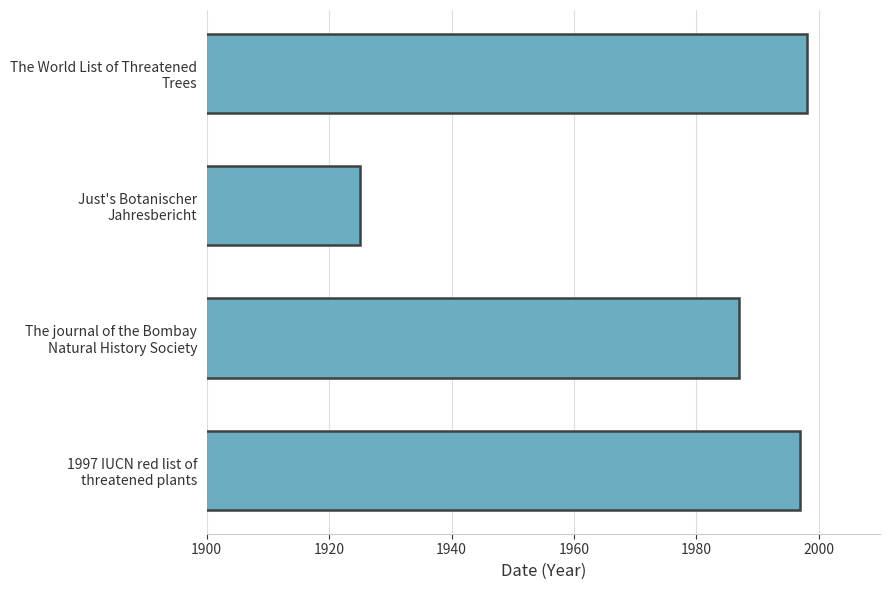

At which category does the chart reach its minimum across all series?

Just's Botanischer
Jahresbericht